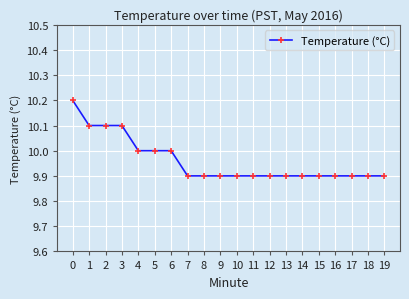

What is the value of the 10th point from the left?

9.9